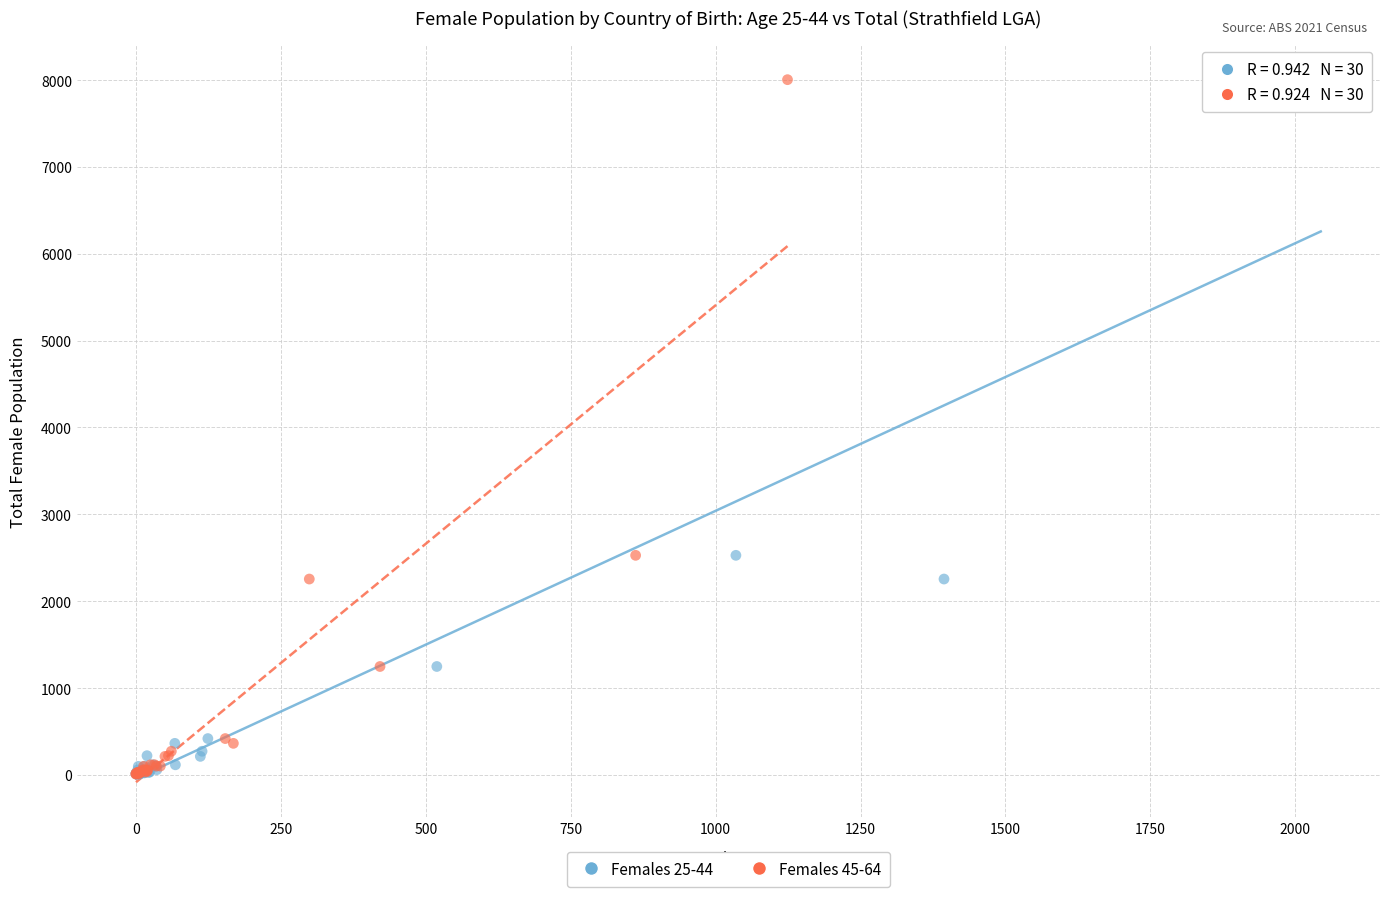

What are all the series names shown in the legend?

Females 25-44, Females 45-64